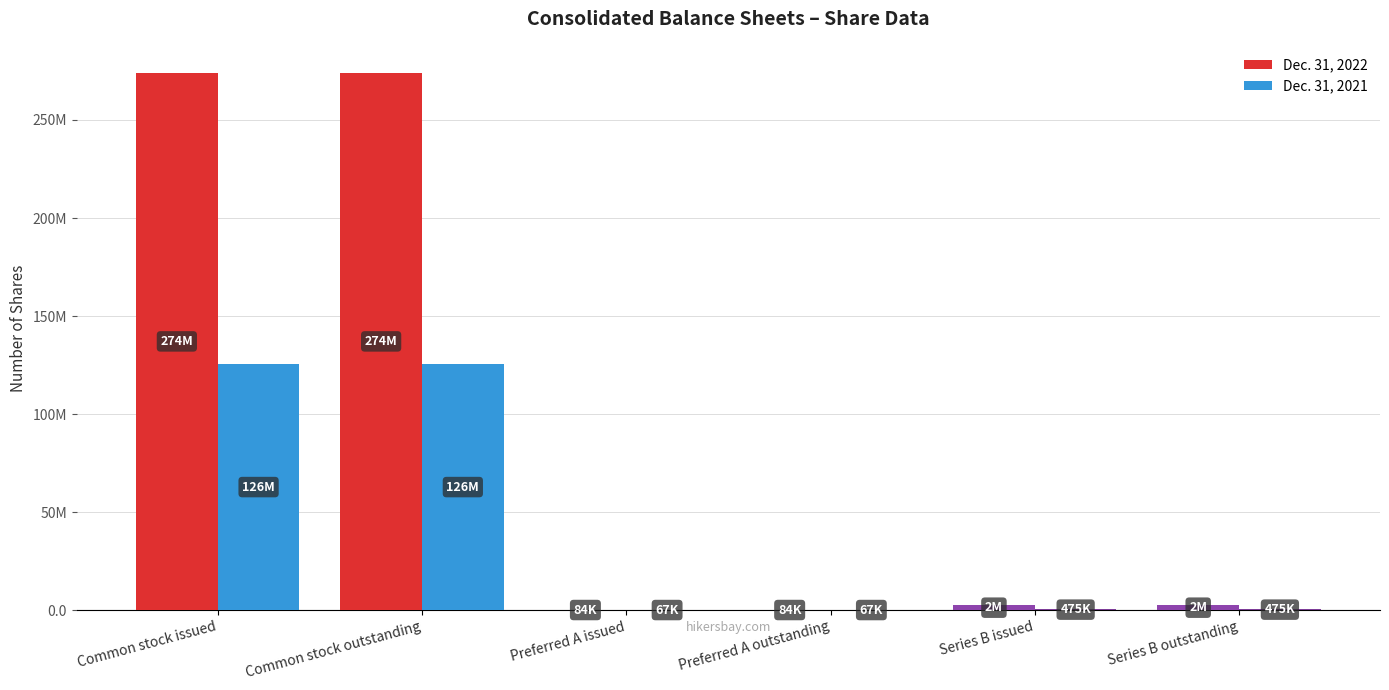

Rank the series at Common stock outstanding from highest to lowest value.

Dec. 31, 2022, Dec. 31, 2021